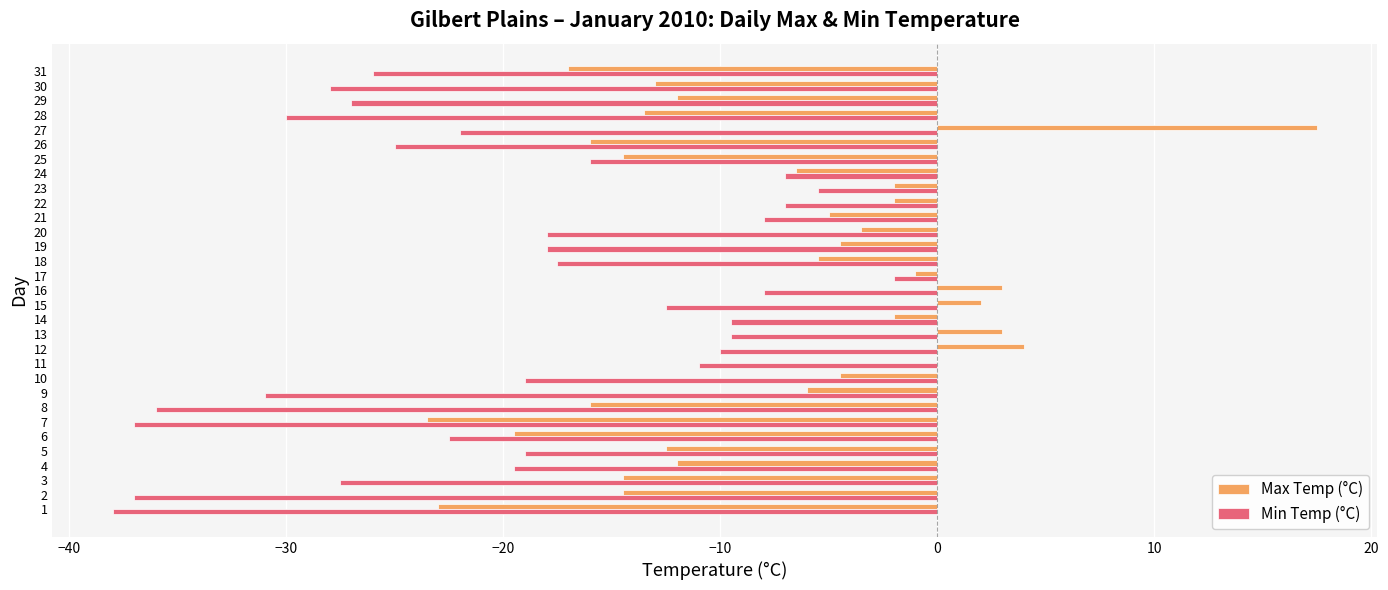

Between 9 and 24, which series saw the biggest shift?

Min Temp (°C)